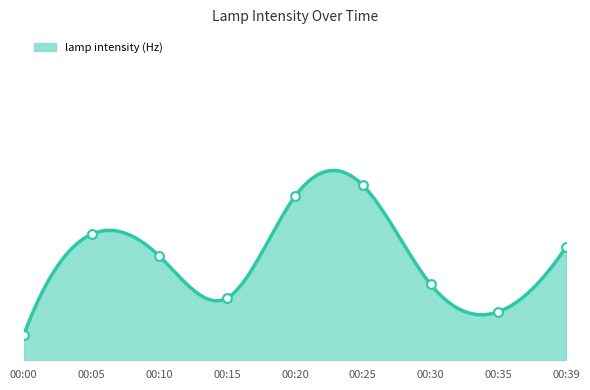

Which has a higher value, 00:05 or 00:39?

00:05